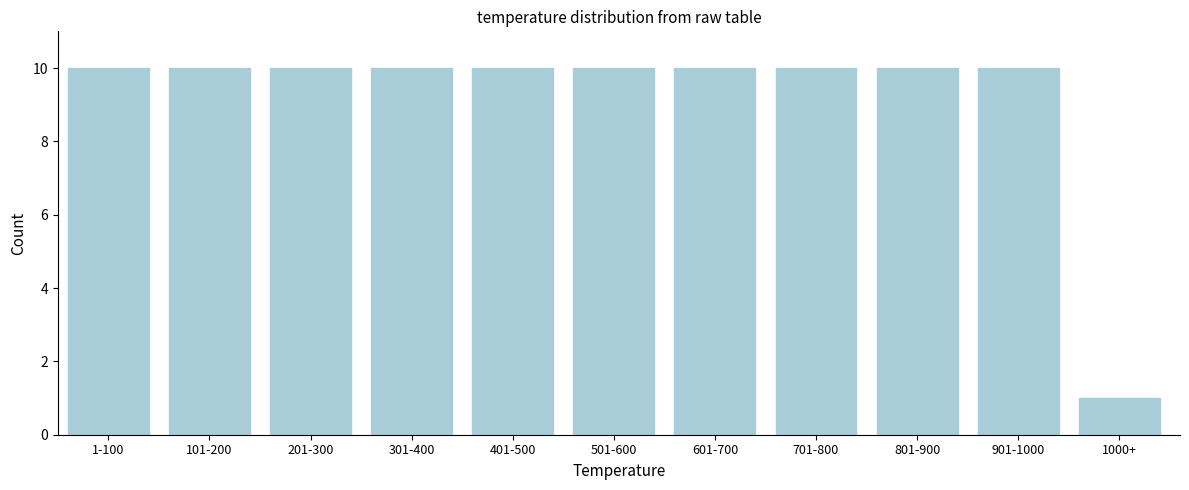

Reading left to right, list all the values displayed in this chart.

10	10	10	10	10	10	10	10	10	10	1